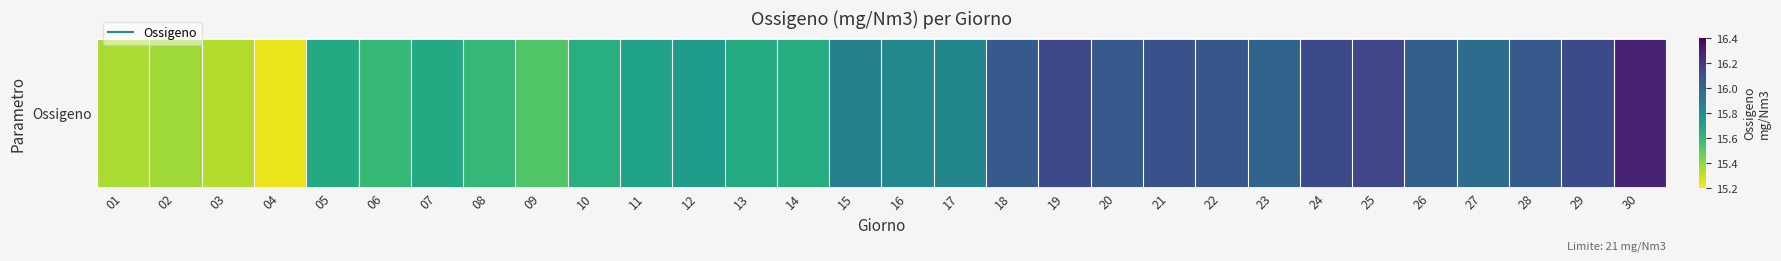

Which label corresponds to the smallest value in the chart?

04